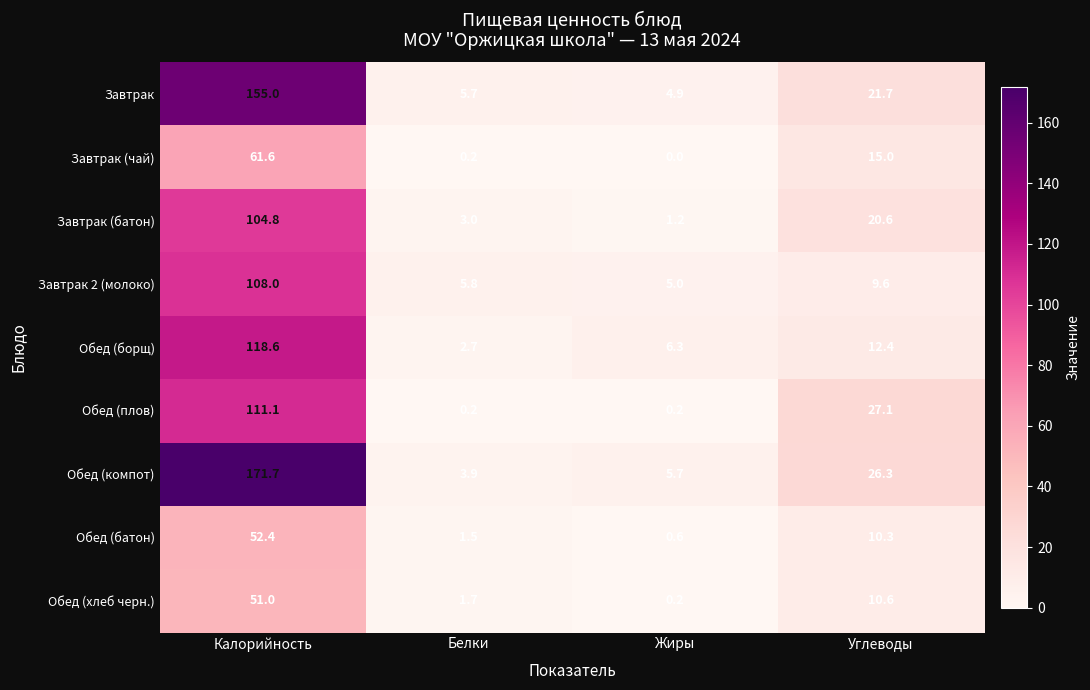

Where does the Обед (батон) series first go above 10?

Калорийность